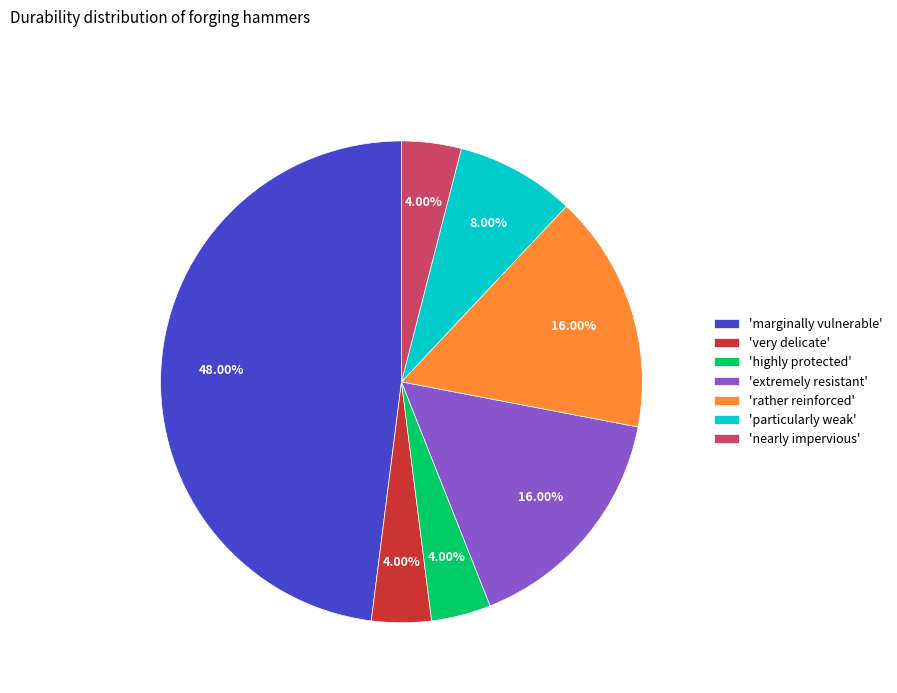

Does 'very delicate' account for over 50% of the chart?

No